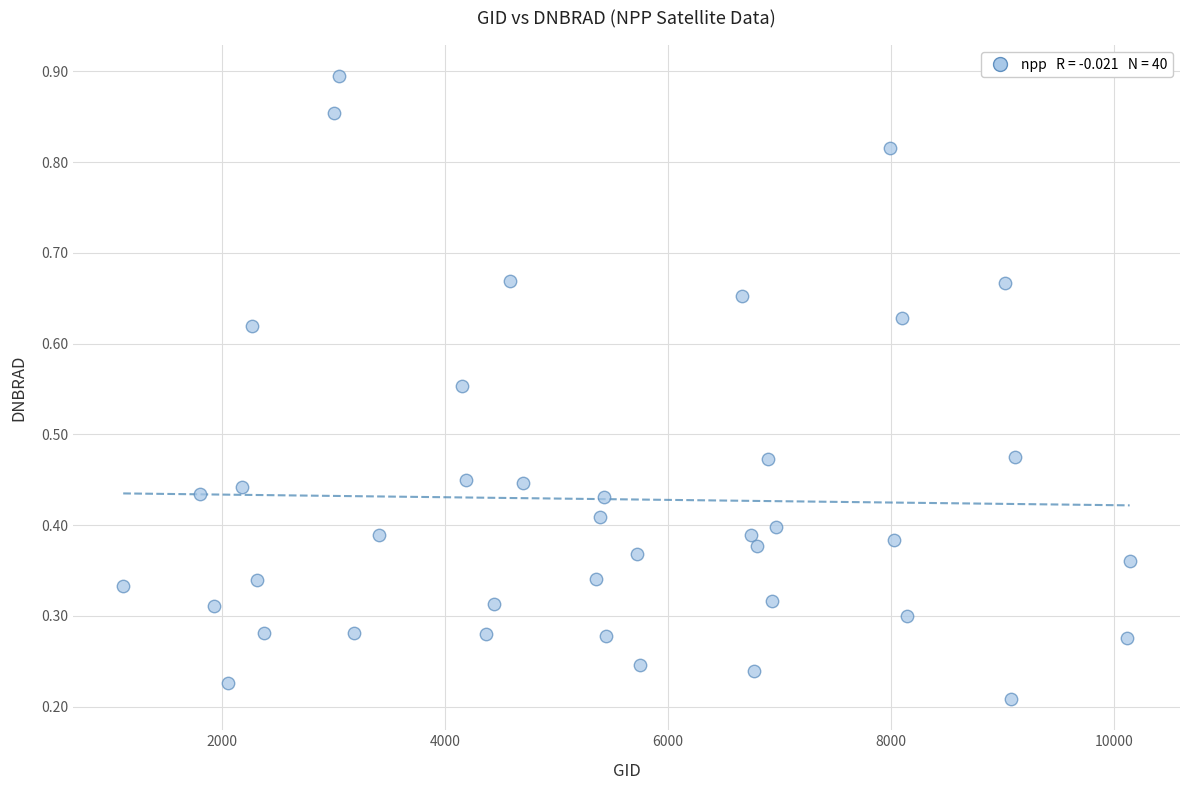

What is the range of X values (max minus min)?

9027.0